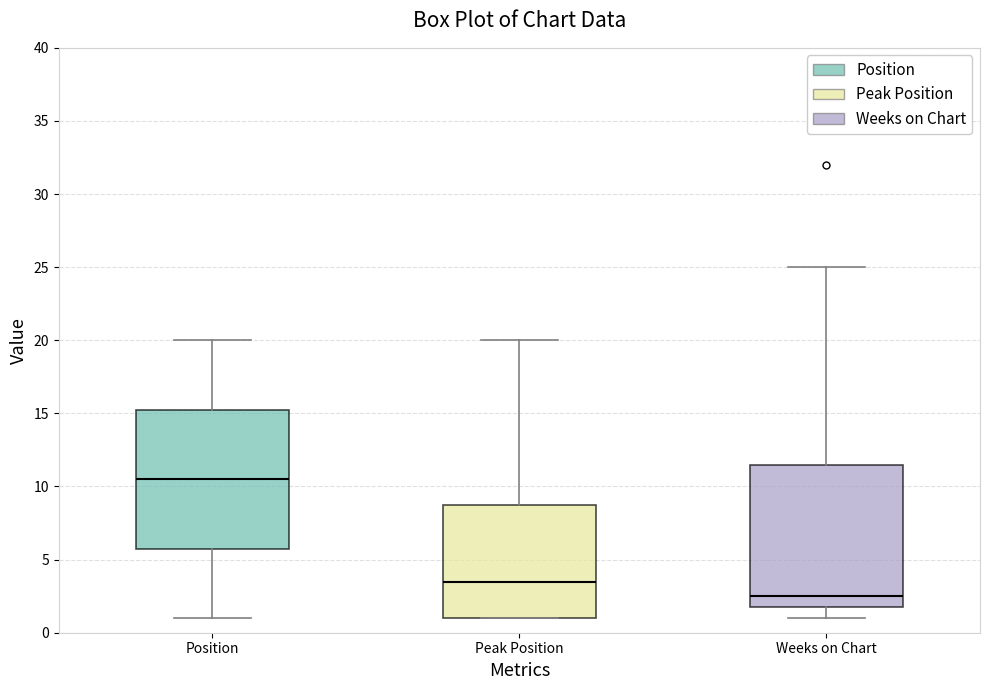

Which box has the highest median line?

Position